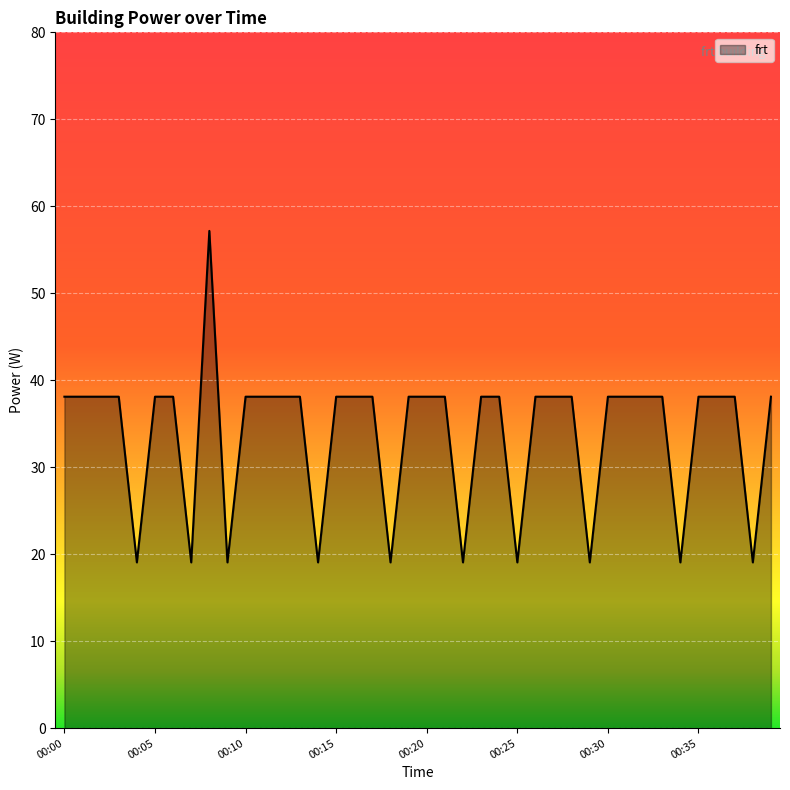

What is the maximum value shown in the chart?

57.2